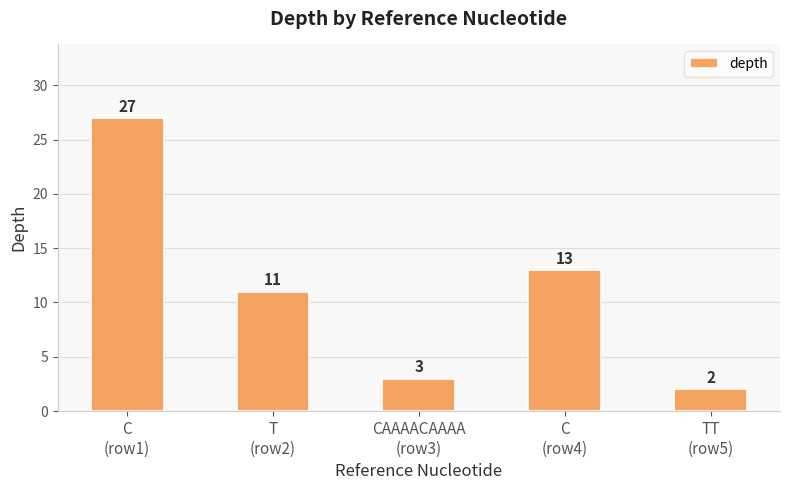

What is the label of the 3rd bar from the right?

CAAAACAAAA
(row3)